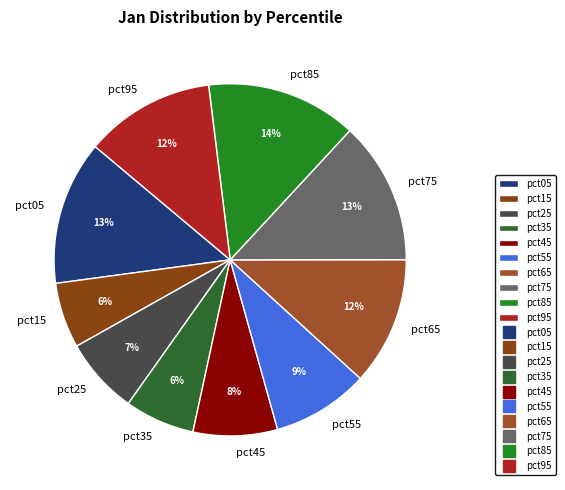

Is there any slice that represents more than half of the pie?

No